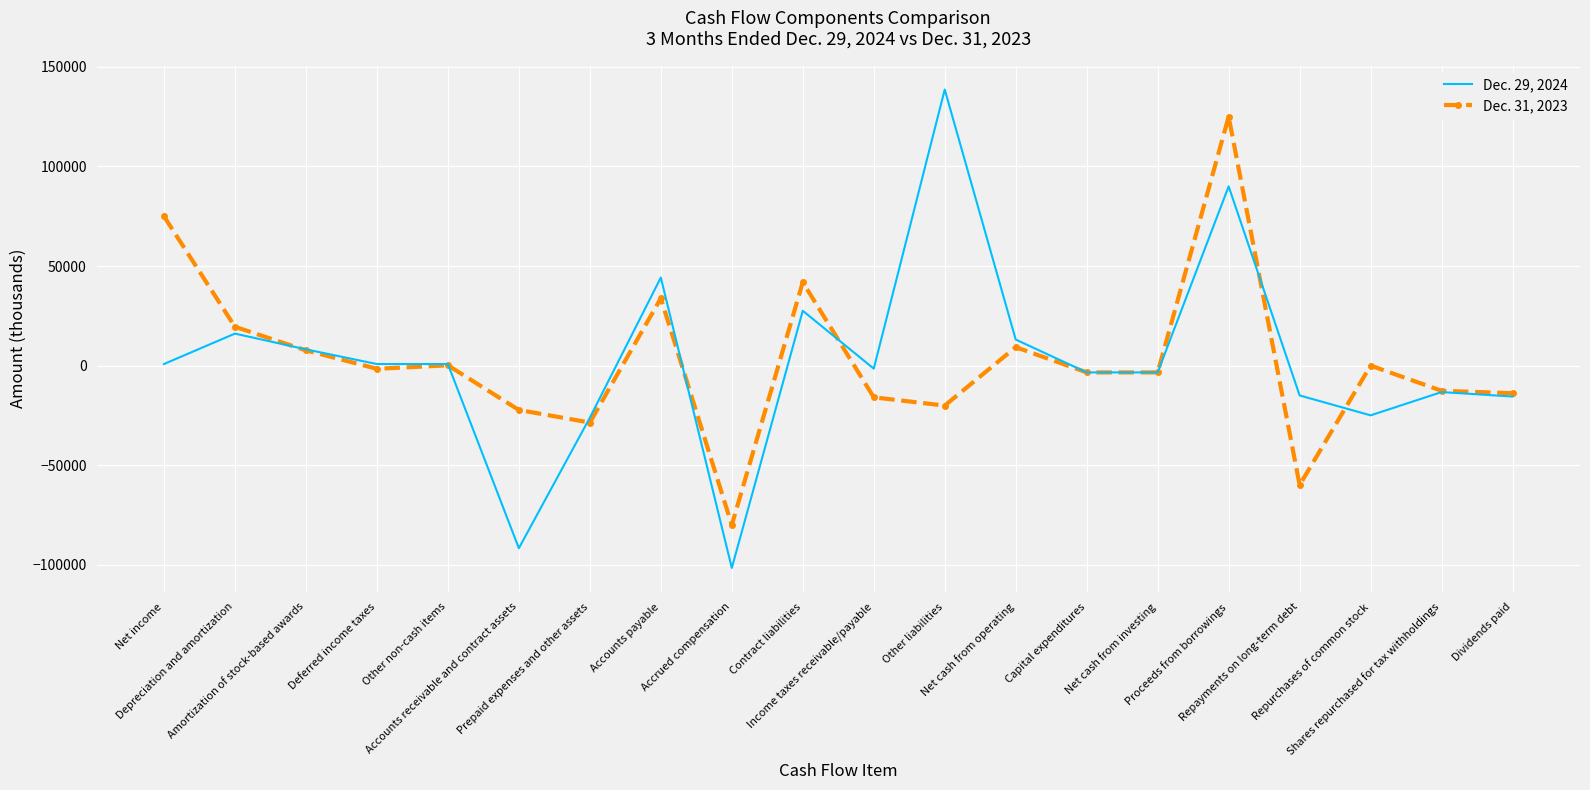

What is the maximum value shown in the chart?

138627